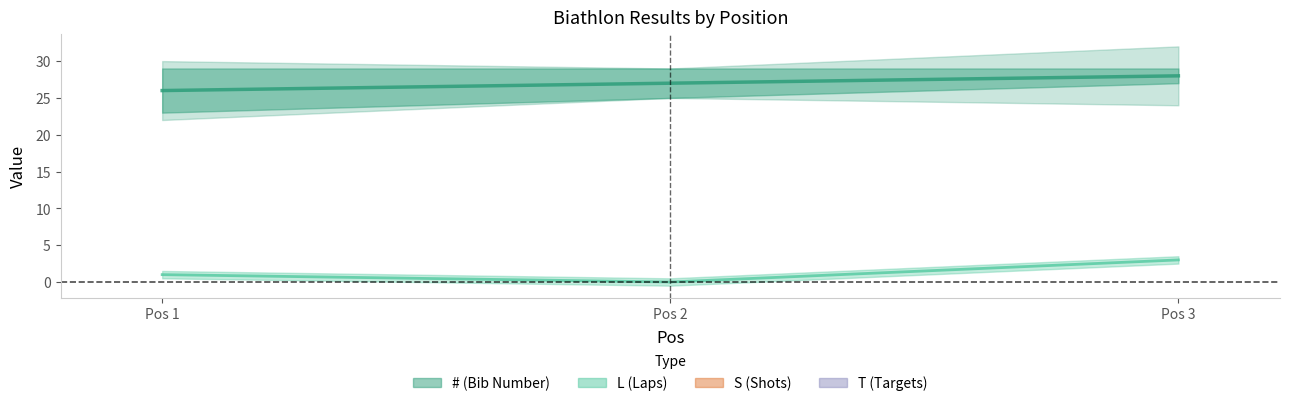

Reading right to left, what are all the values shown in this chart?

# (center): 28	27	26
L line: 3	0	1